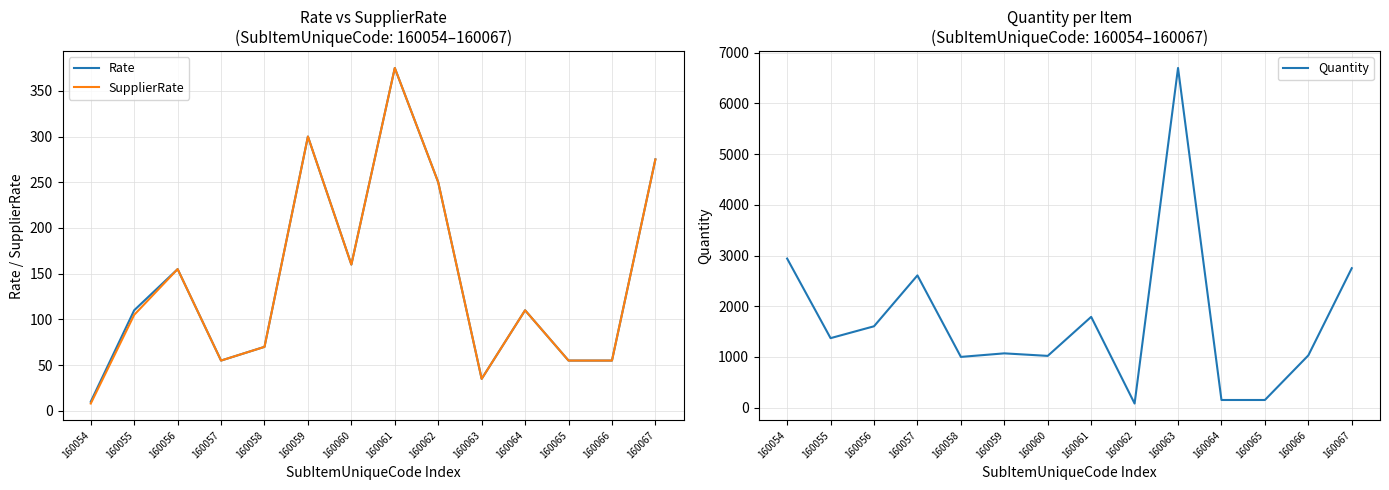

Where does the Quantity series first go above 1370?

160054